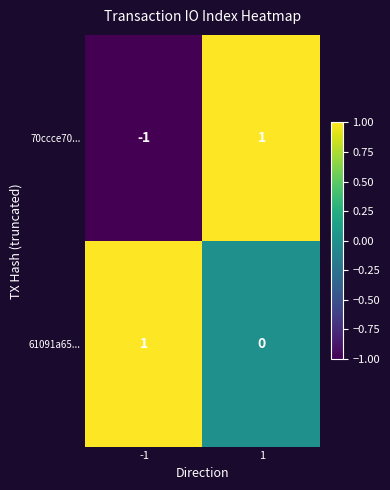

The value of 70ccce70... at -1 is 0. True or false?

False